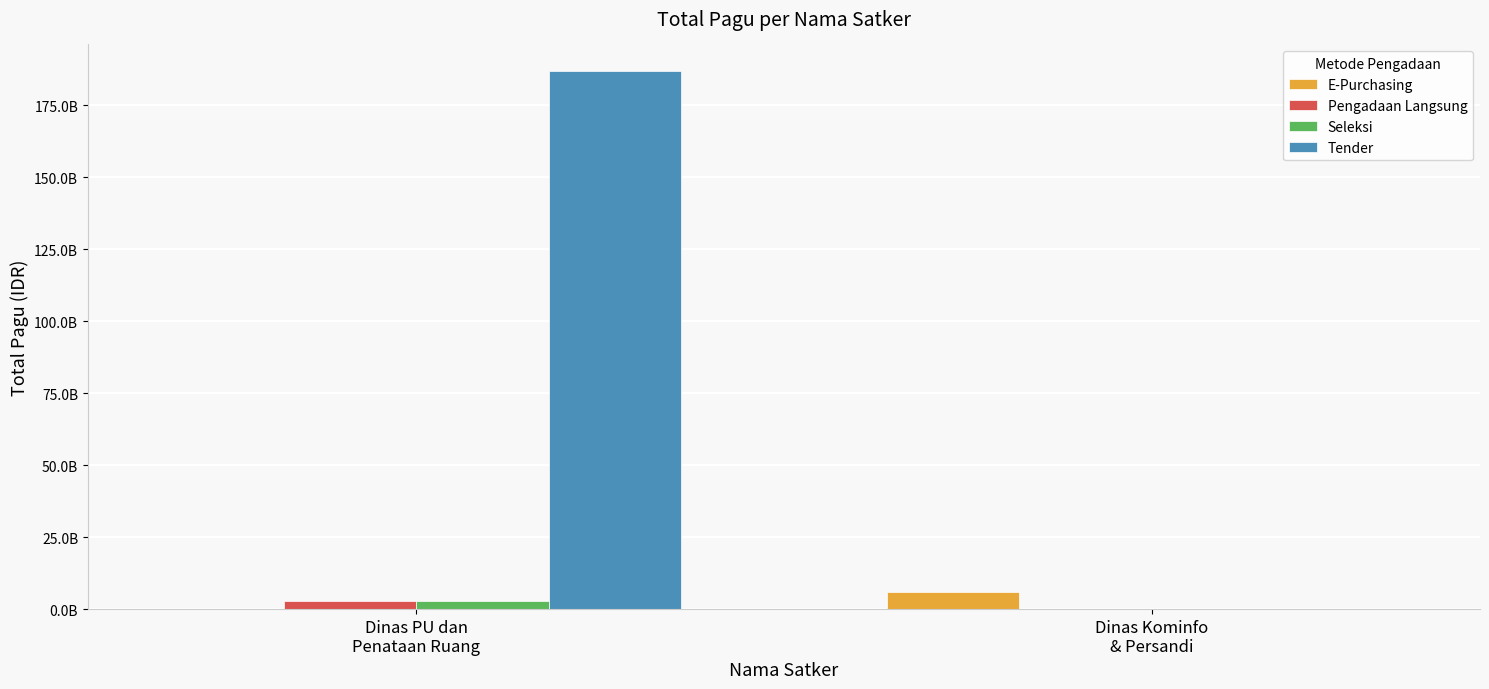

What is the difference between the Tender values at Dinas Kominfo
& Persandi and Dinas PU dan
Penataan Ruang?

186711886050